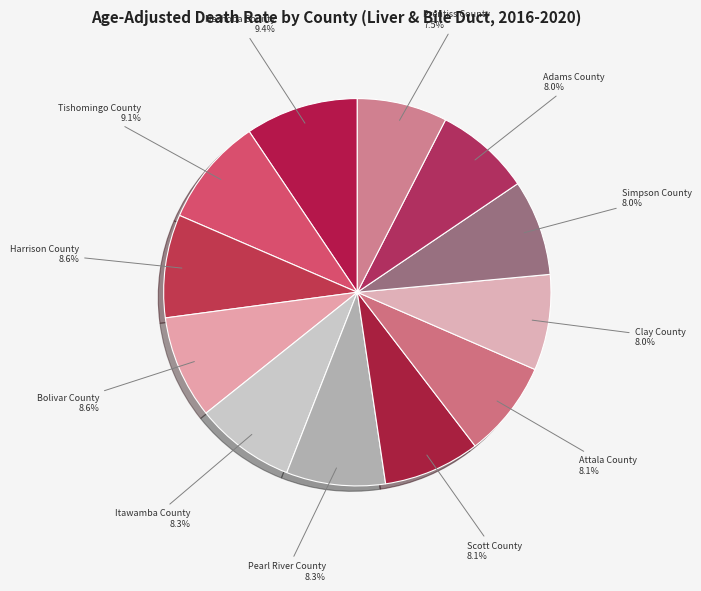

Count the number of slices in the pie.

12